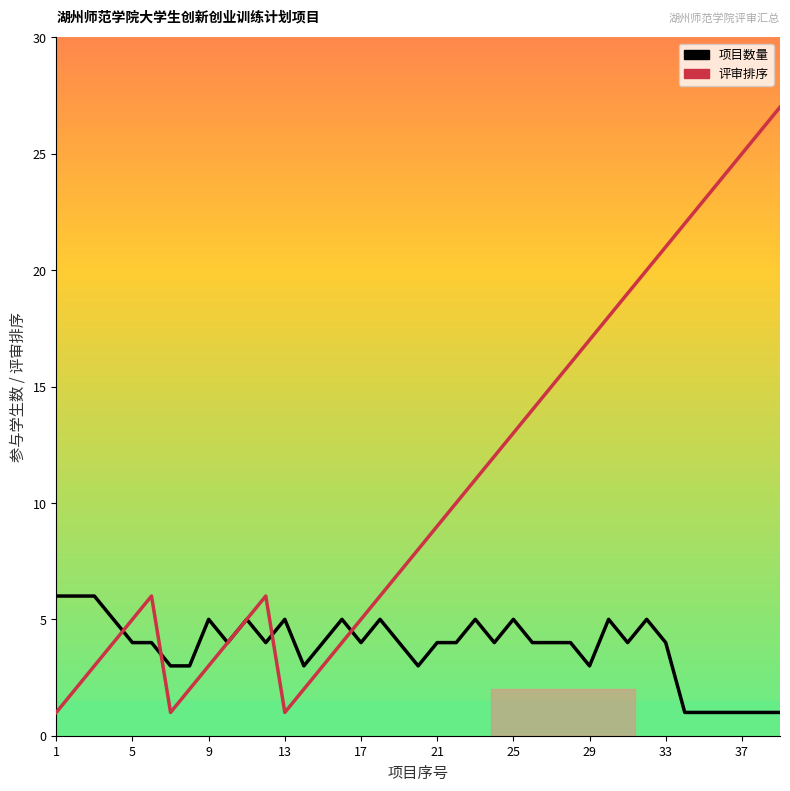

What is the maximum value for 项目数量?

6